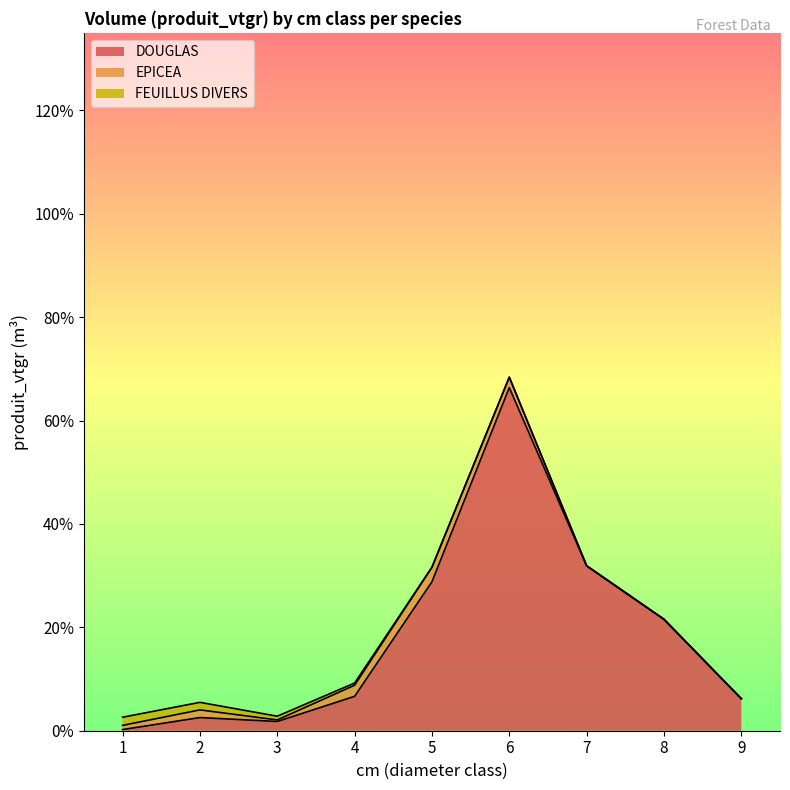

Between 2 and 9, which is larger?

9